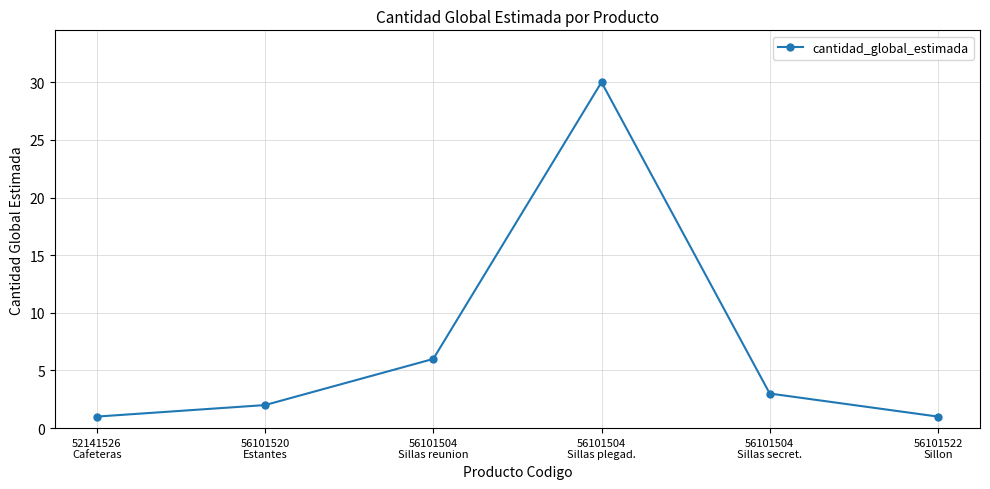

Which category has the highest value across all series?

56101504
Sillas plegad.